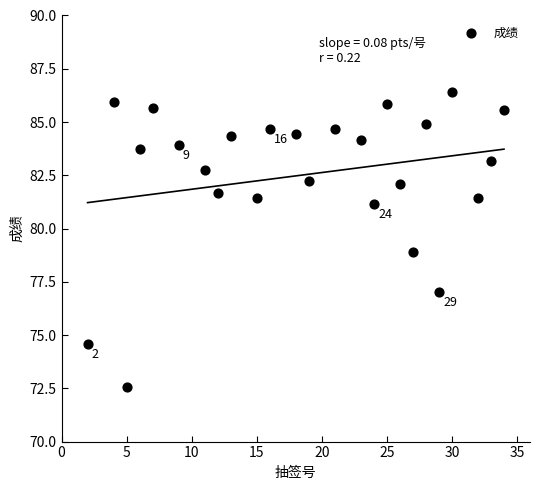

What is the range of X values (max minus min)?

32.0